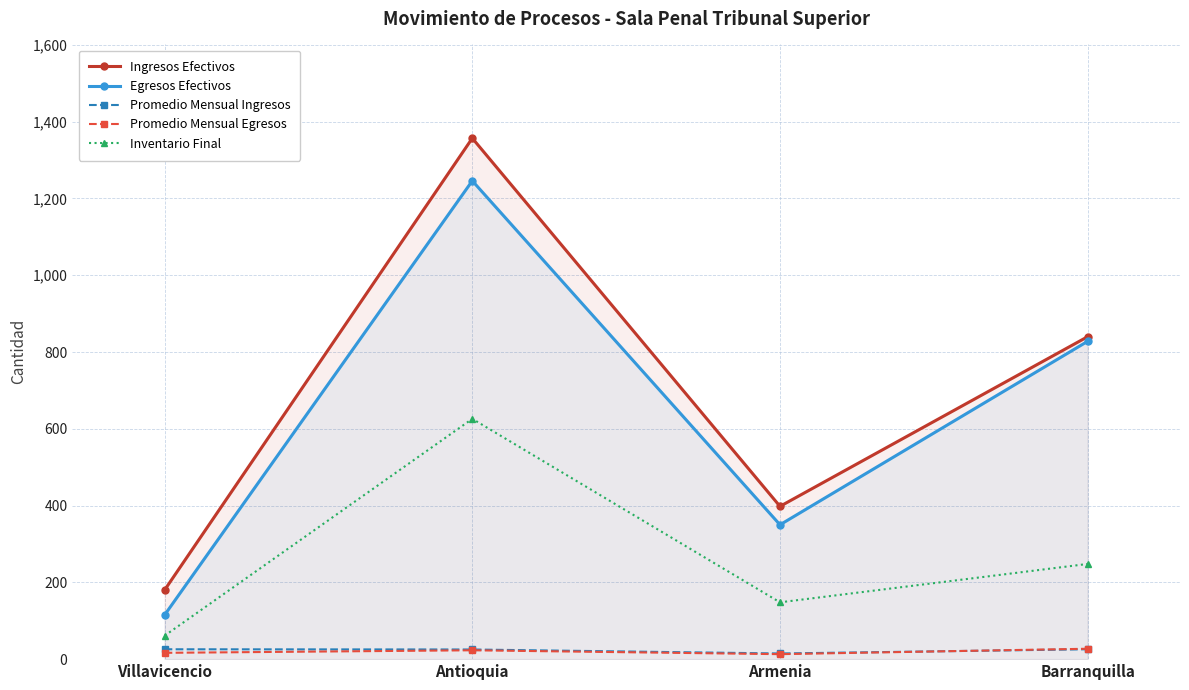

At which category does Inventario Final reach its first local peak?

Antioquia